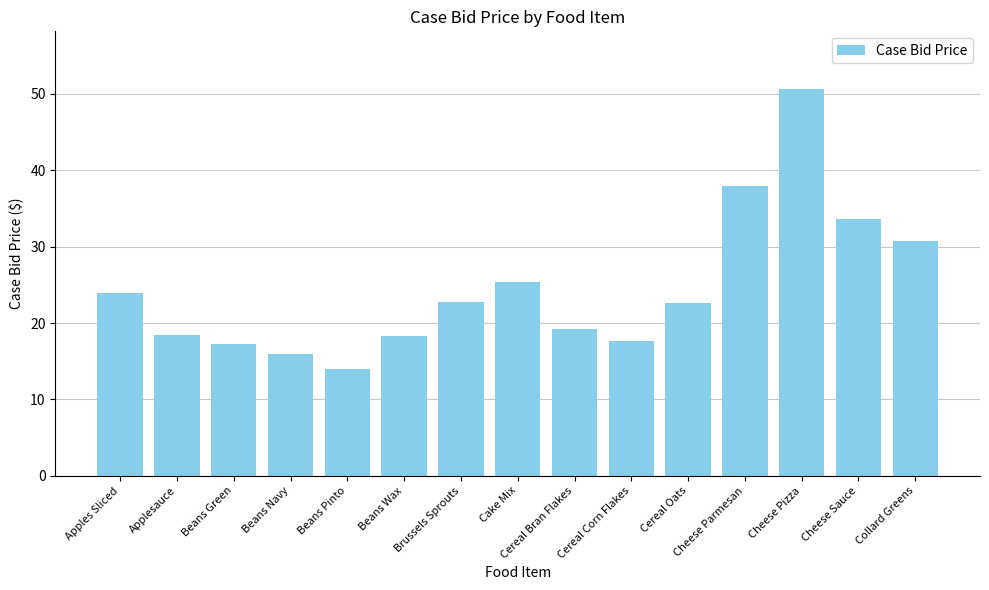

What is the greatest value displayed?

50.6